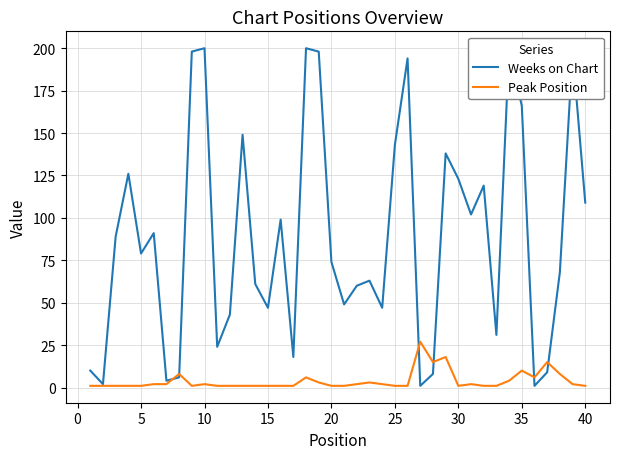

At how many categories does at least one series exceed 71?

21